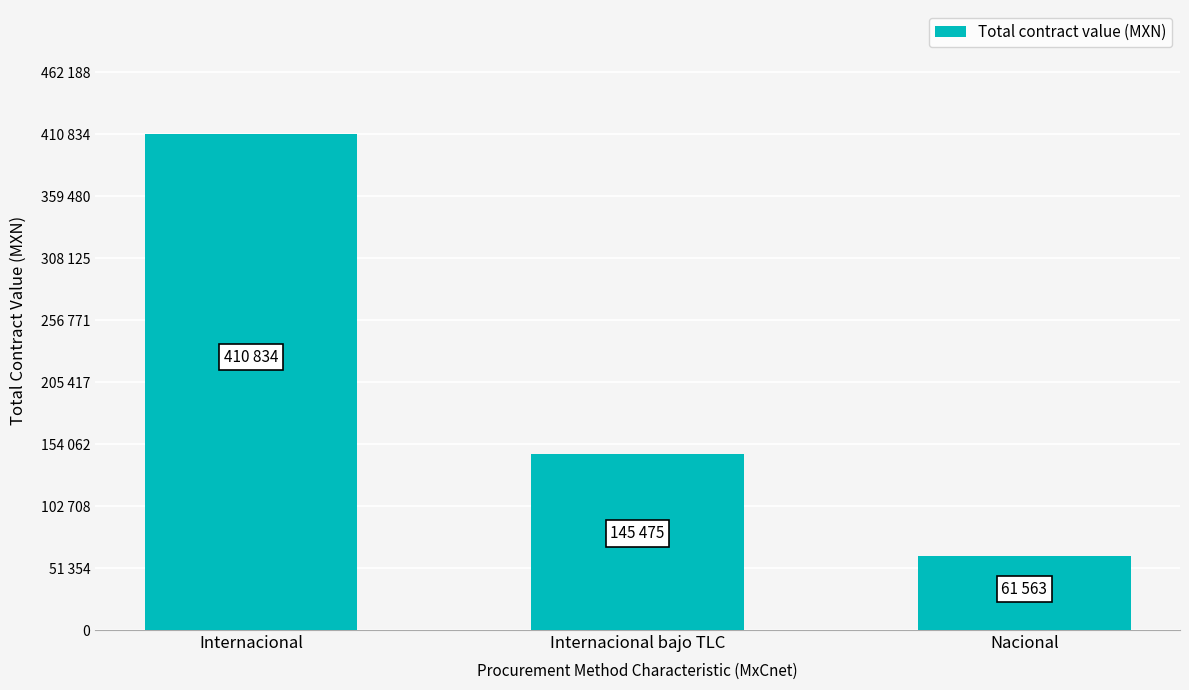

Reading right to left, transcribe all the data shown in this chart.

Nacional=61563.6	Internacional bajo TLC=145475.1	Internacional=410834.5